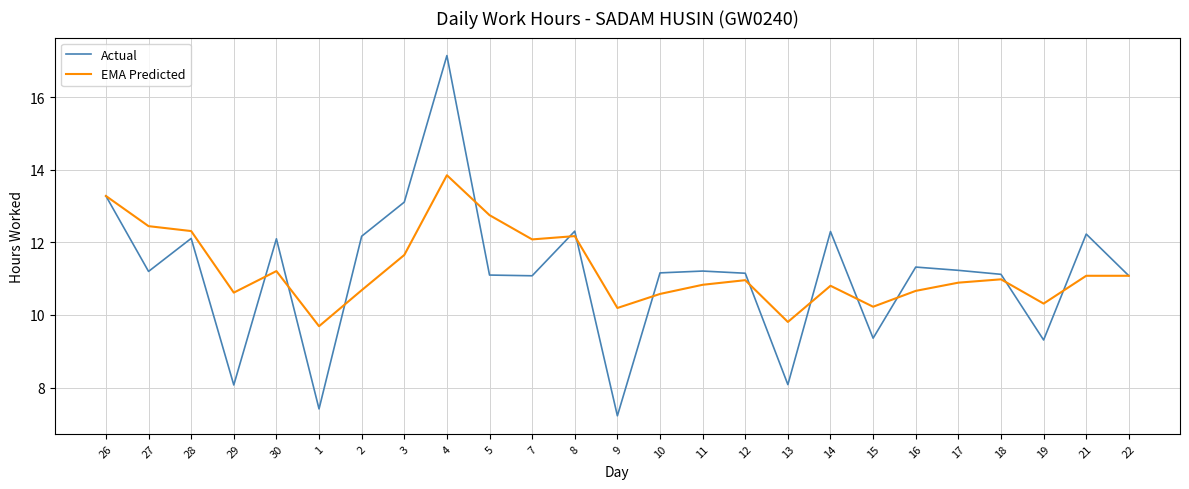

Between 4 and 14, which series saw the biggest shift?

Actual